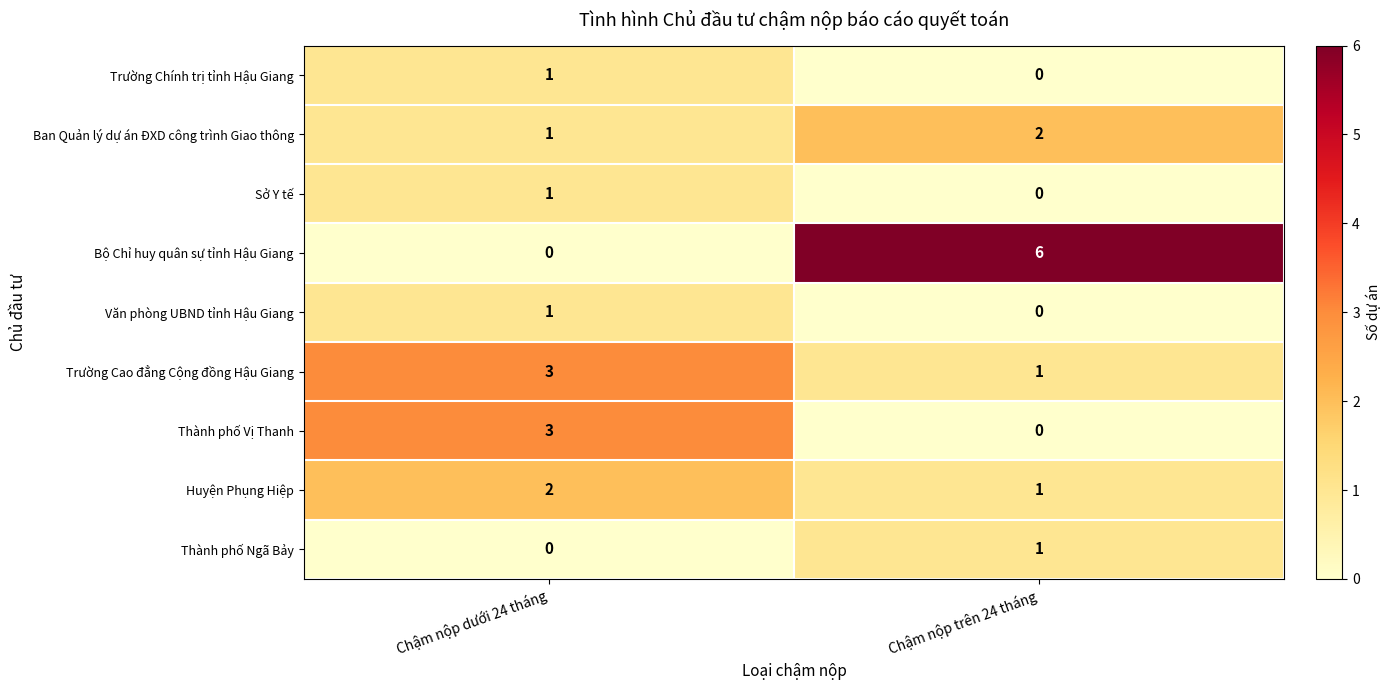

The value of Ban Quản lý dự án ĐXD công trình Giao thông at Chậm nộp dưới 24 tháng is 1. True or false?

True